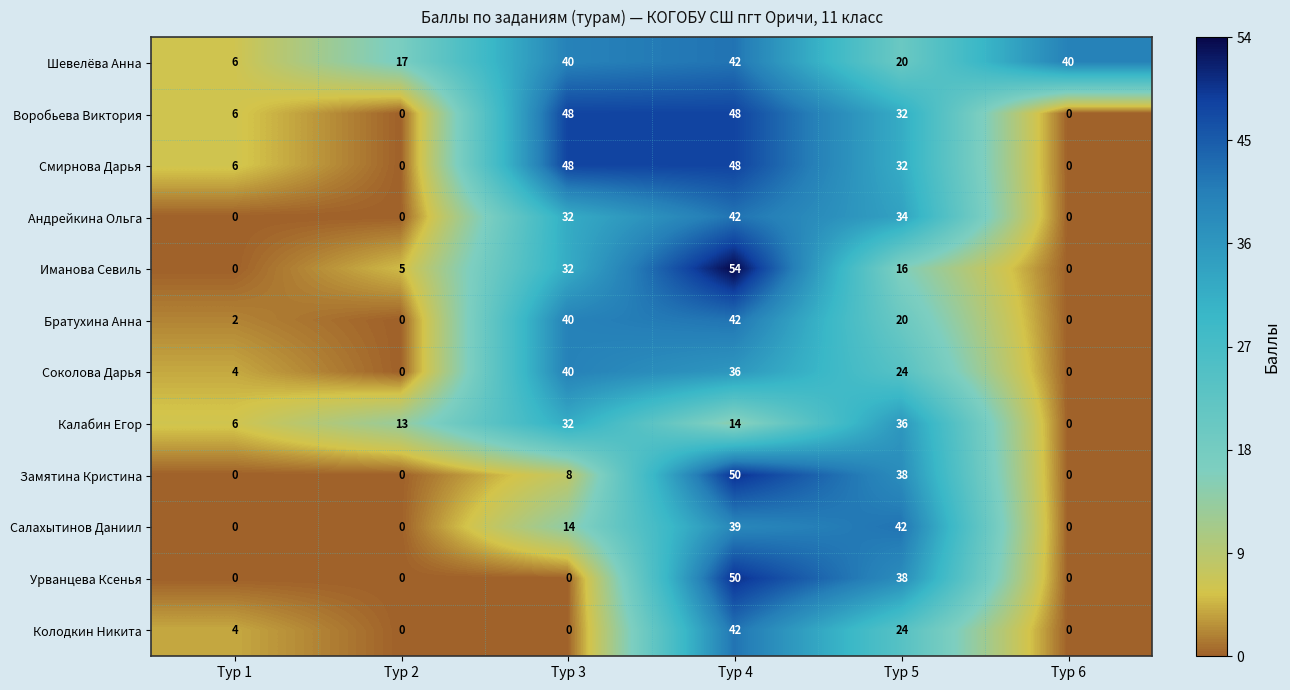

How many values in Калабин Егор are above zero?

5